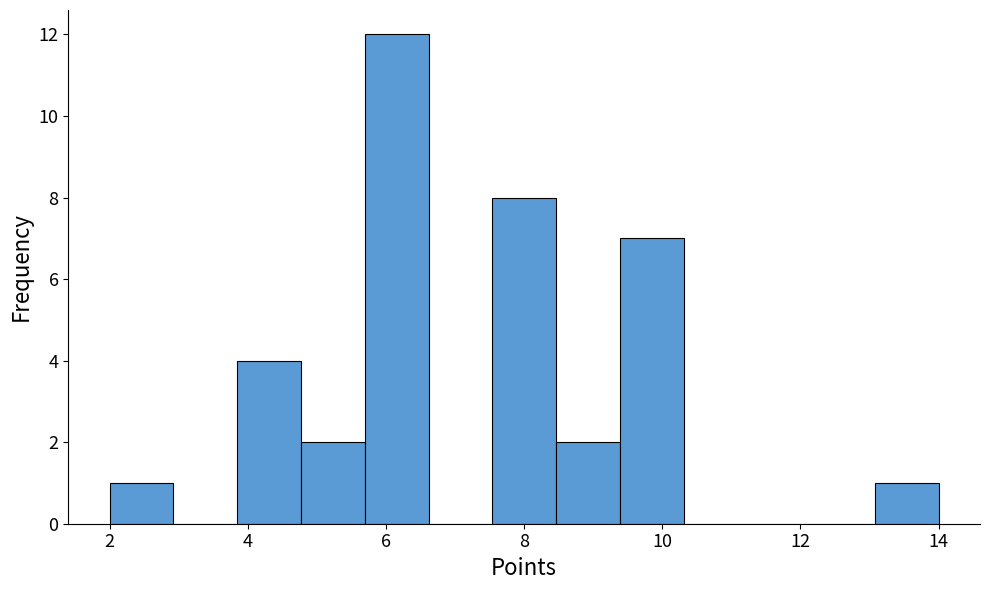

How tall is the bar that spans 2.0 to 3.0 on the x-axis? Neither the bar edges nor the heights are printed on the chart, so give them approximately, as read against the axes.

1